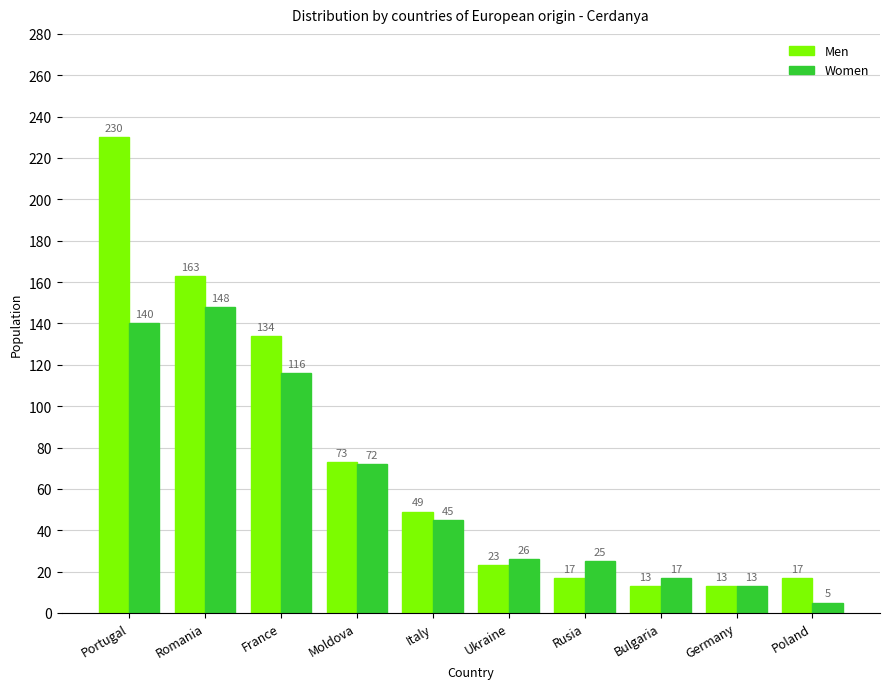

The Women series shows 25 at Rusia. True or false?

True